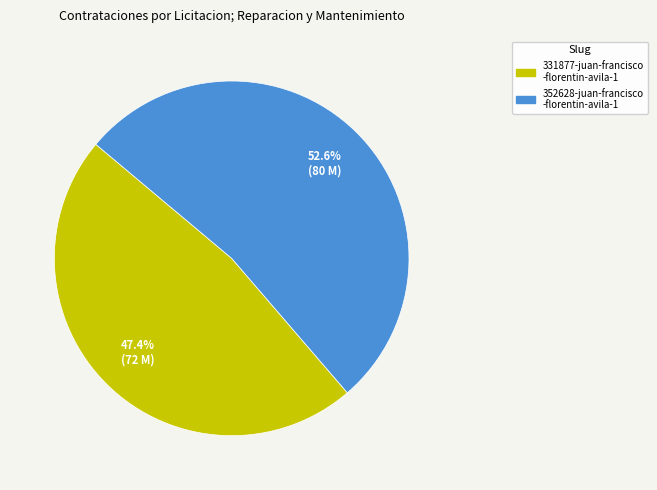

Is there any slice that represents more than half of the pie?

Yes